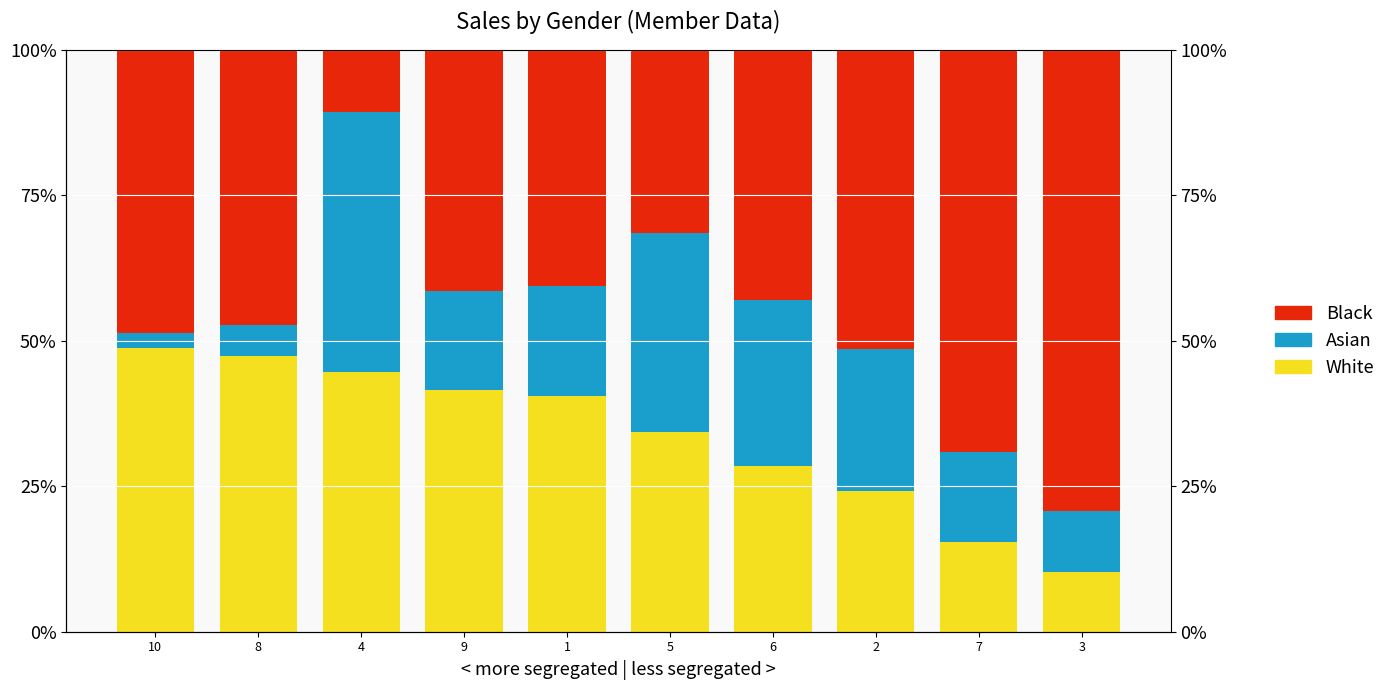

Count the number of categories in the chart.

10